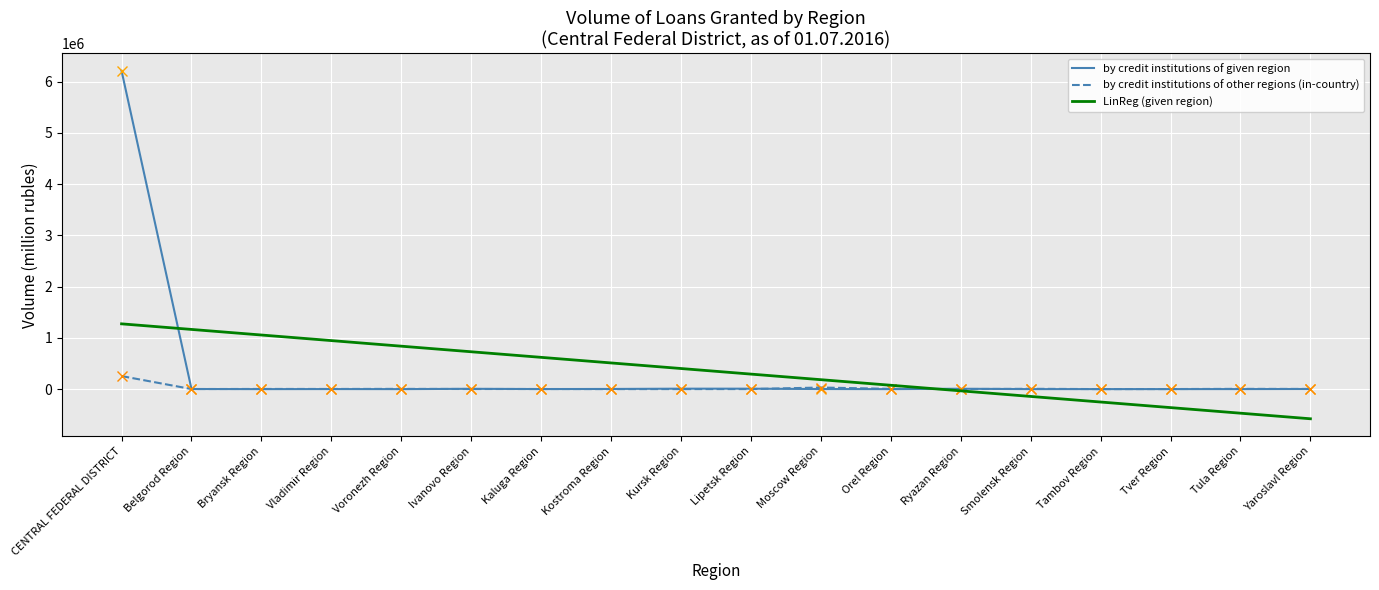

What is the spread (max minus min) of values at Tula Region?

474814.0